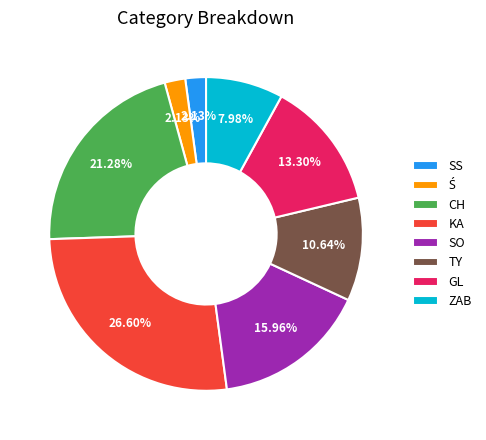

To the nearest percent, what portion does CH represent?

21%